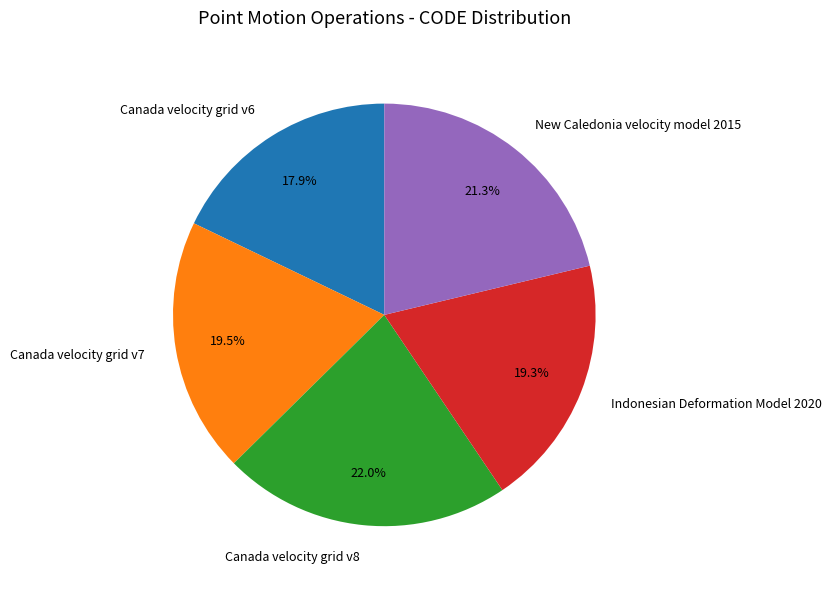

What percentage is the New Caledonia velocity model 2015 slice, to the nearest percent?

21%